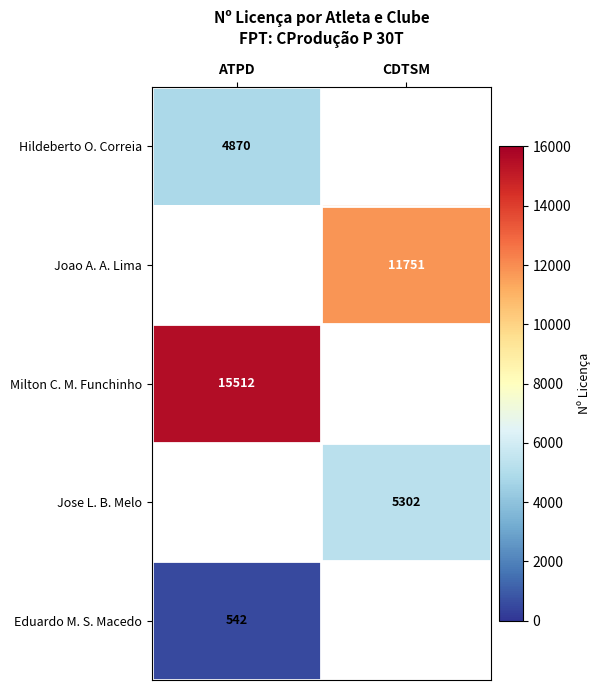

The Jose L. B. Melo series shows 5302 at CDTSM. True or false?

True